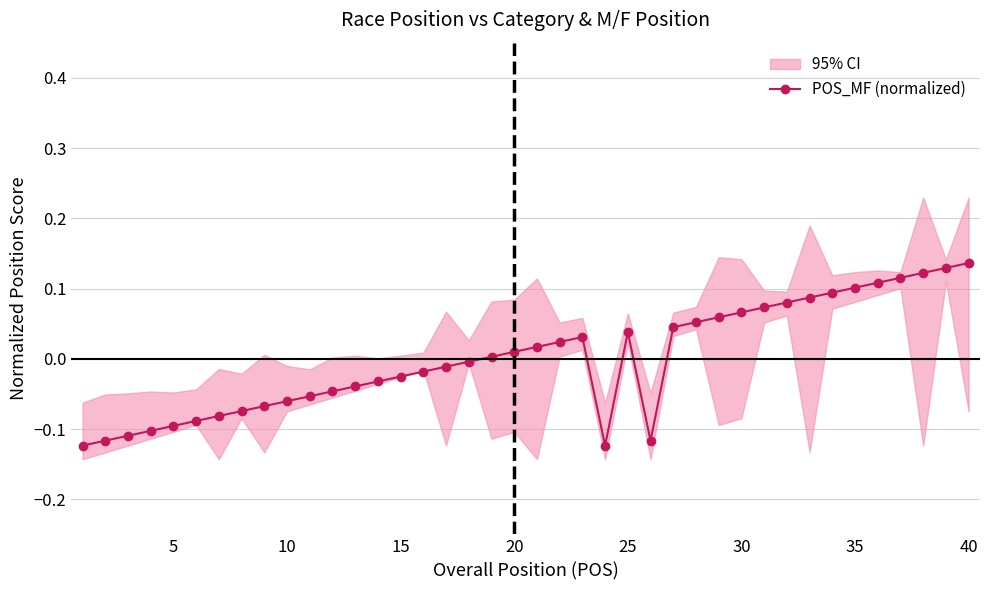

Reading right to left, extract all data points from this chart.

0.1	0.1	0.1	0.1	0.1	0.1	0.1	0.1	0.1	0.1	0.1	0.1	0.1	0.0	-0.1	0.0	-0.1	0.0	0.0	0.0	0.0	0.0	-0.0	-0.0	-0.0	-0.0	-0.0	-0.0	-0.0	-0.1	-0.1	-0.1	-0.1	-0.1	-0.1	-0.1	-0.1	-0.1	-0.1	-0.1